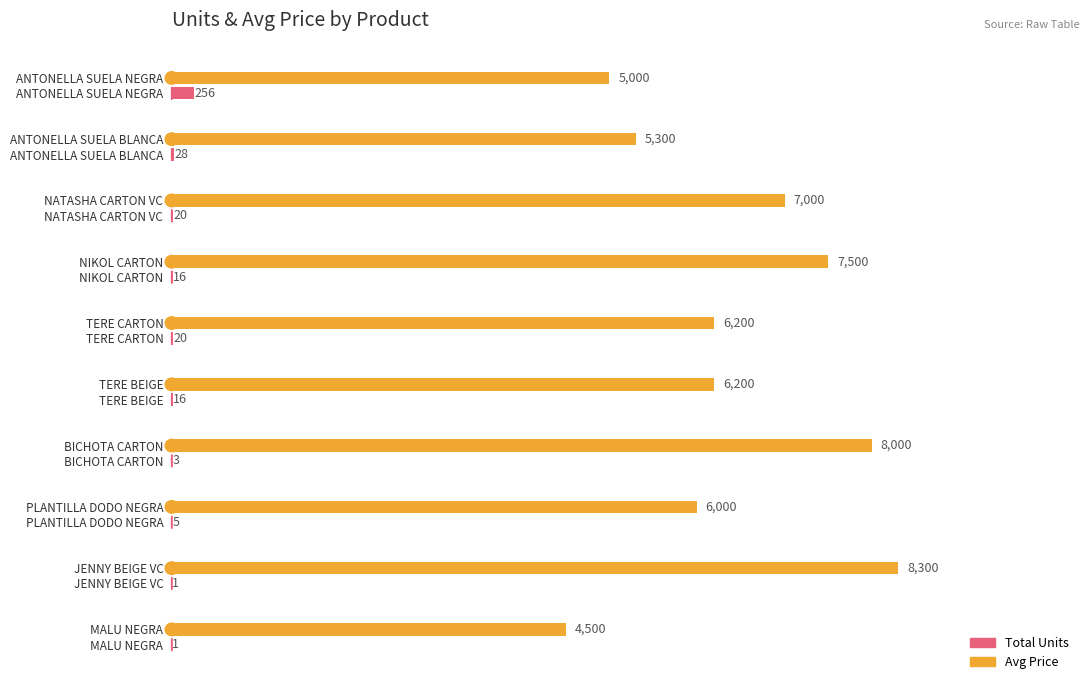

At which category is the sum across all series the highest?

JENNY BEIGE VC